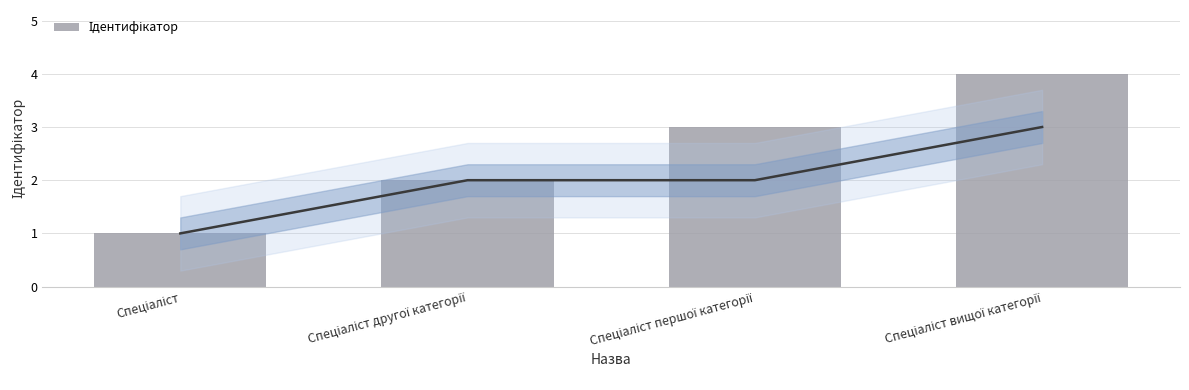

Between Спеціаліст вищої категорії and Спеціаліст другої категорії, which is larger?

Спеціаліст вищої категорії